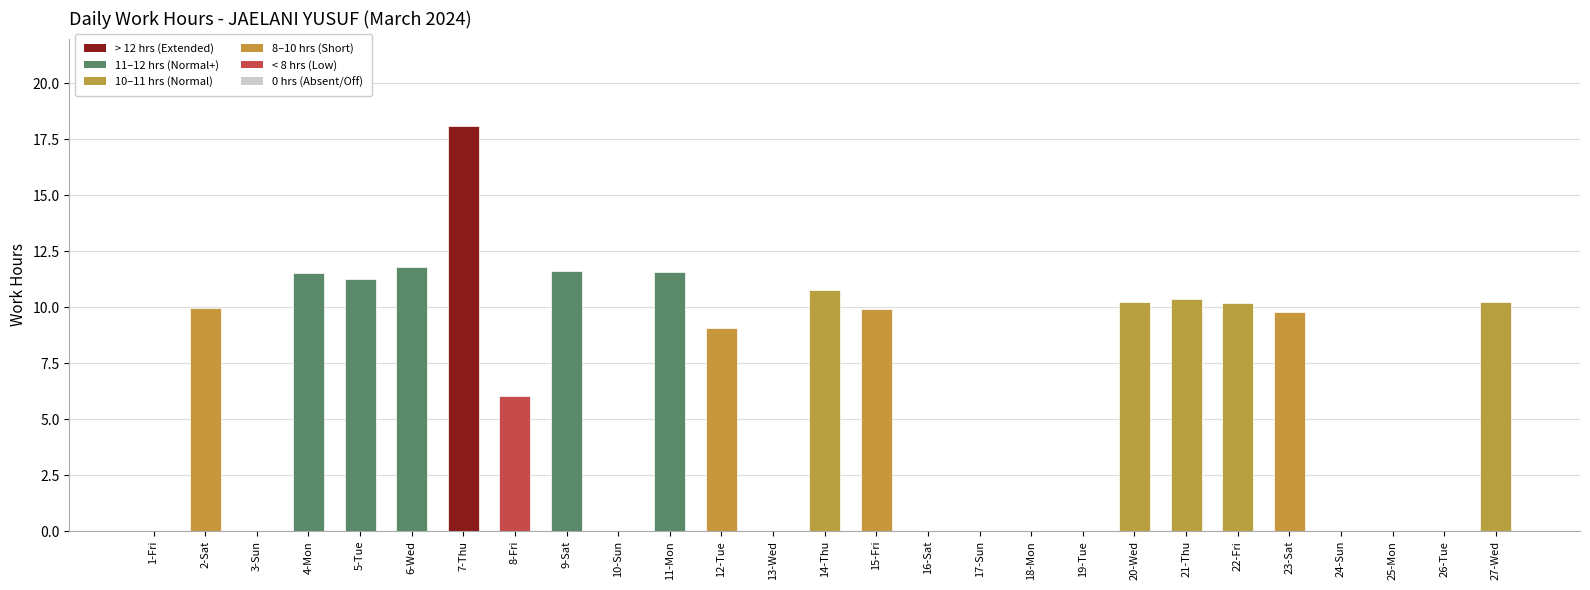

Between 21-Thu and 26-Tue, which is larger?

21-Thu